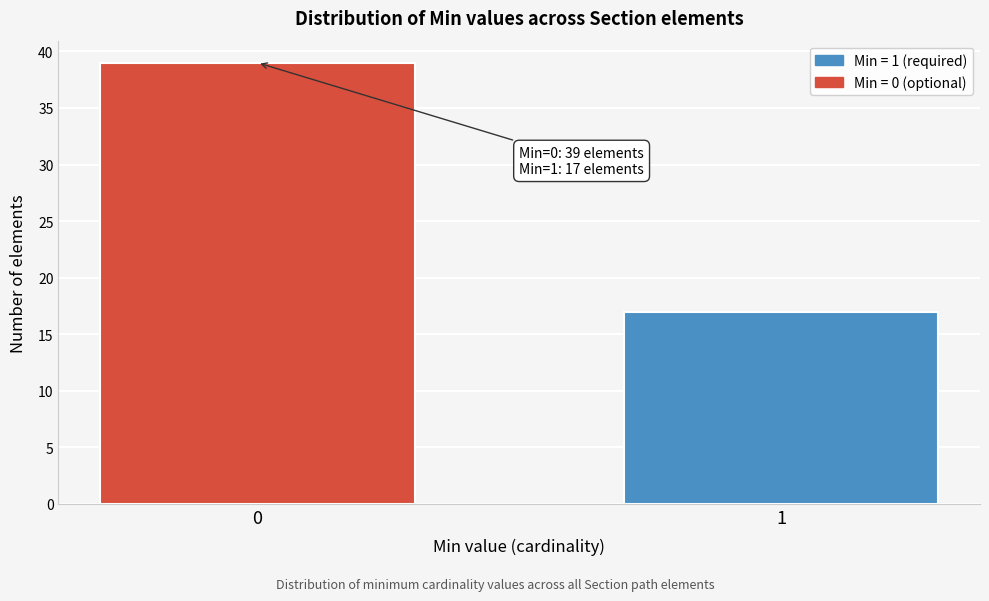

Reading right to left, transcribe all the data shown in this chart.

17	39